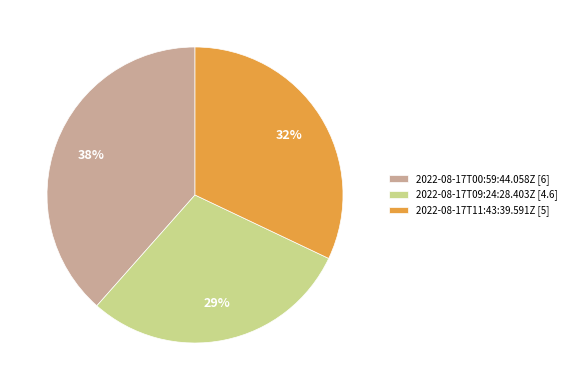

Count the number of slices in the pie.

3